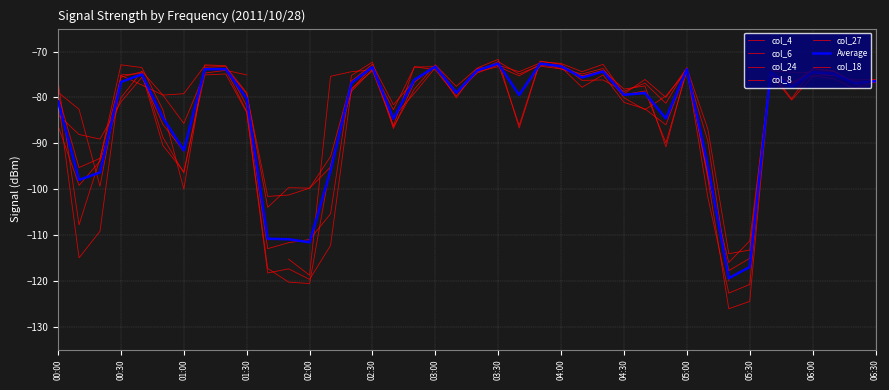

What is the label of the 22nd point from the right?

03:00